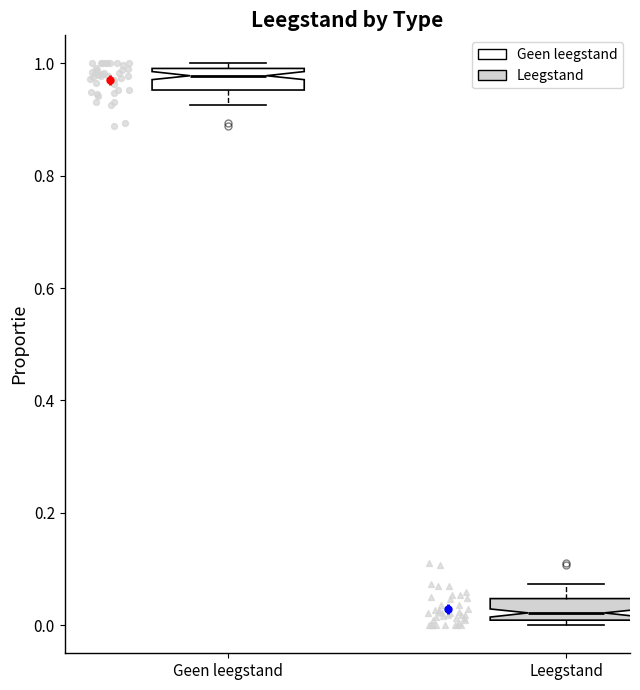

Reading left to right, transcribe this box plot: for each box, give where its median line is, the range the box spans, and where its two whiskers end, as read against the y-axis. The values are not printed on the chart, so give them approximately, as read against the axis.

Geen leegstand: median 0.98, box 0.96 to 1.00, whiskers 0.92 to 1.00 (just above the box's upper edge)
Leegstand: median 0.02, box 0.00 to 0.04, whiskers 0.00 (just below the box's lower edge) to 0.08